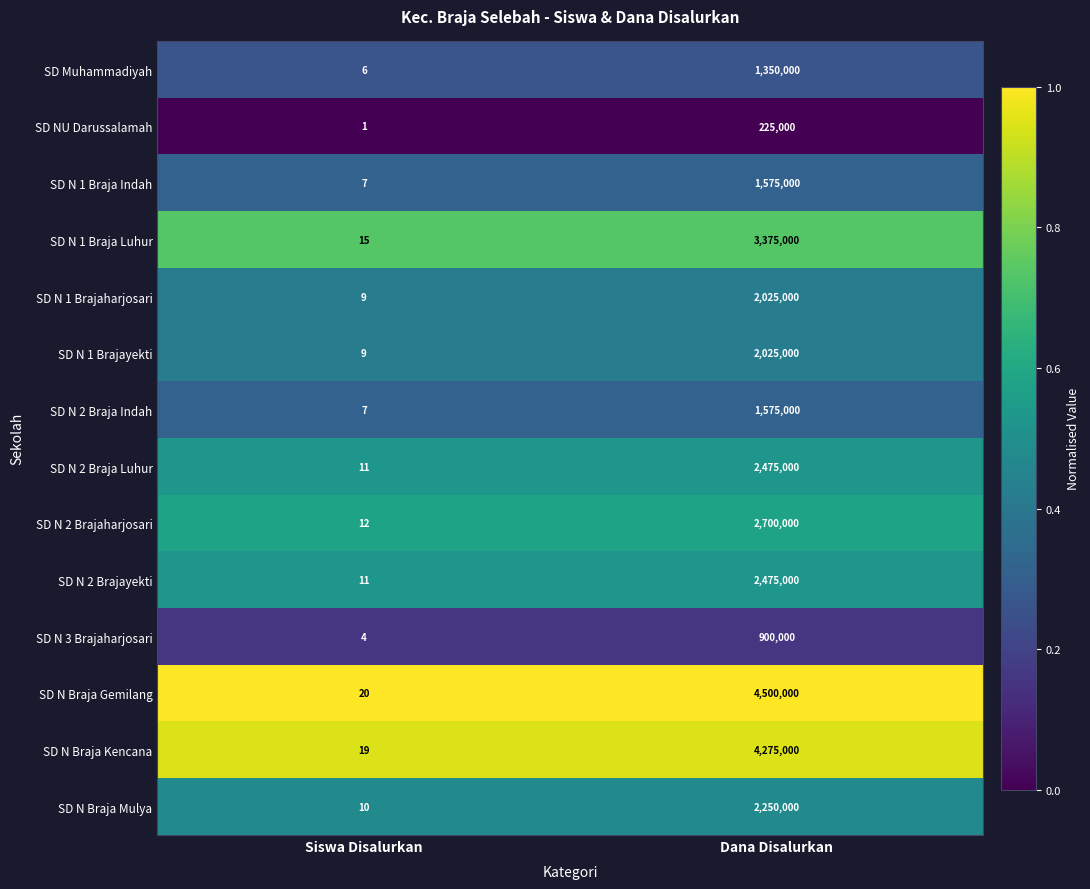

List the labels in order of SD N 1 Brajayekti value, largest first.

Dana Disalurkan, Siswa Disalurkan